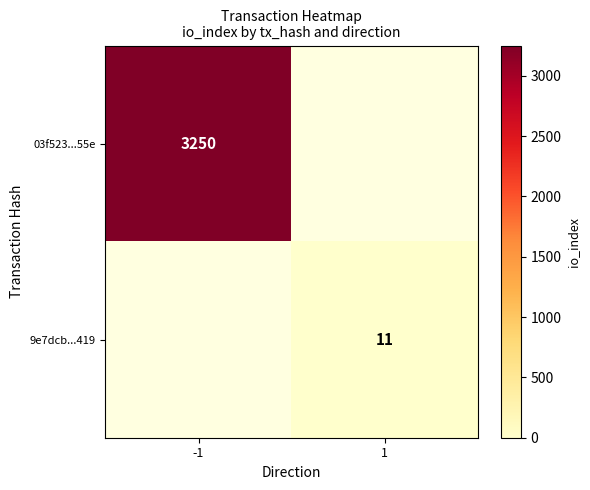

True or false: 03f523...55e has a value of 4559.0 at -1.

False